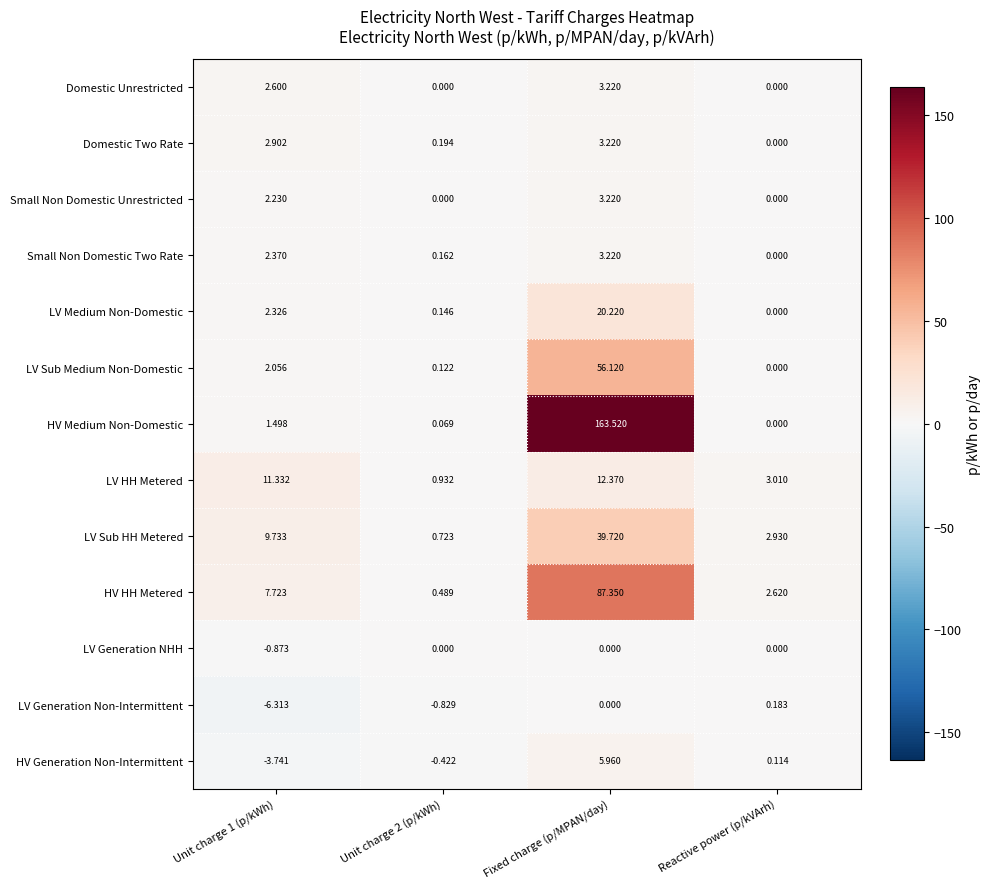

Which series has the largest range (max minus min)?

HV Medium Non-Domestic